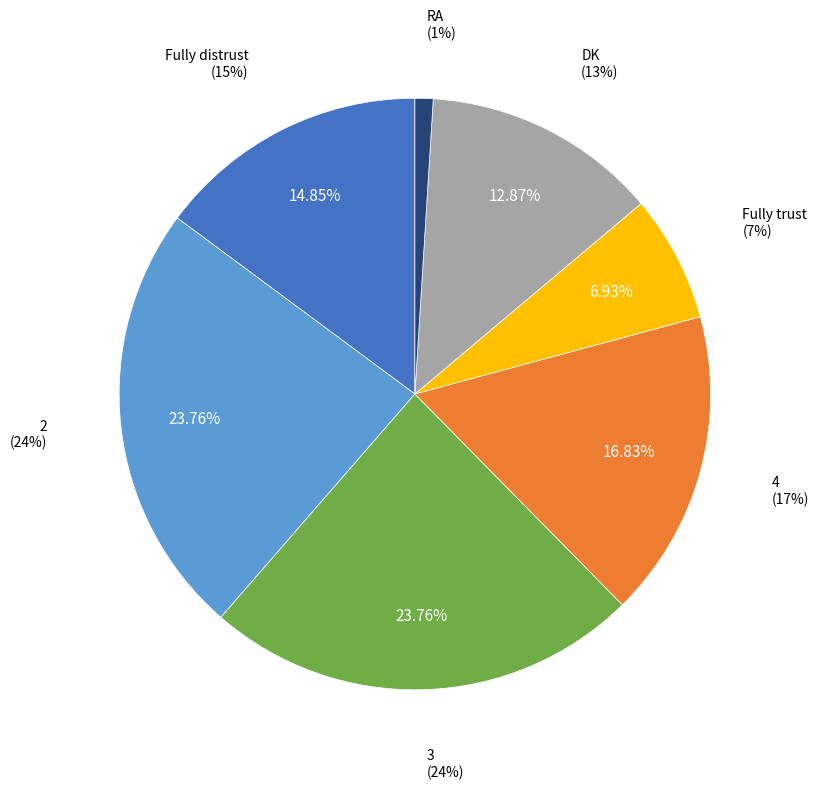

Rank the categories by value from highest to lowest.

2, 3, 4, Fully distrust, DK, Fully trust, RA